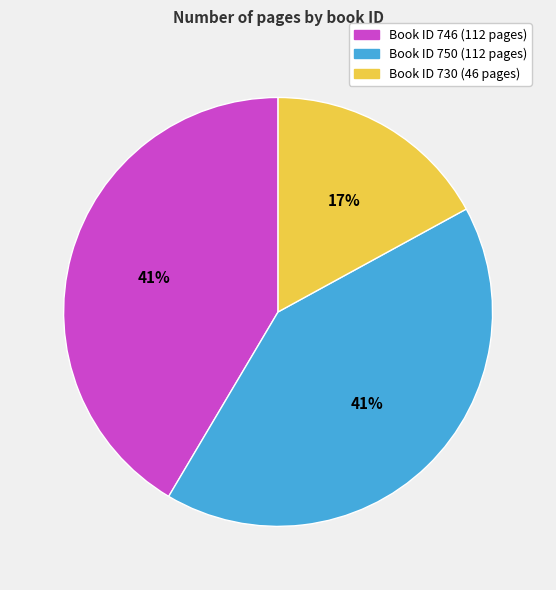

Is there any slice that represents more than half of the pie?

No